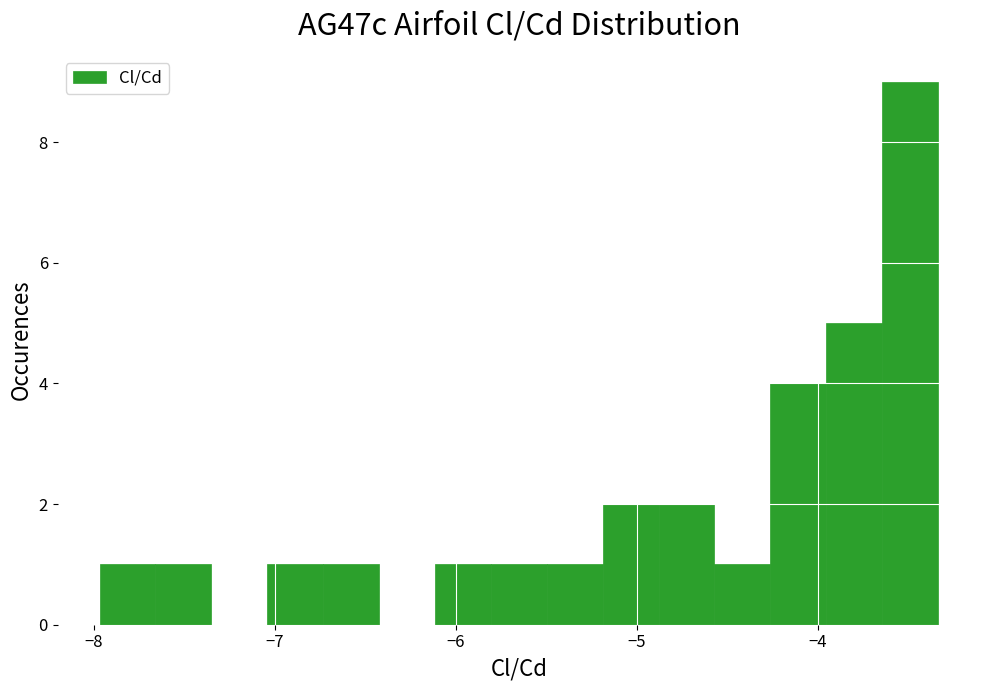

Around what value on the x-axis is the tallest bar? Give the approximate position of its centre, as read against the axis.

-3.5